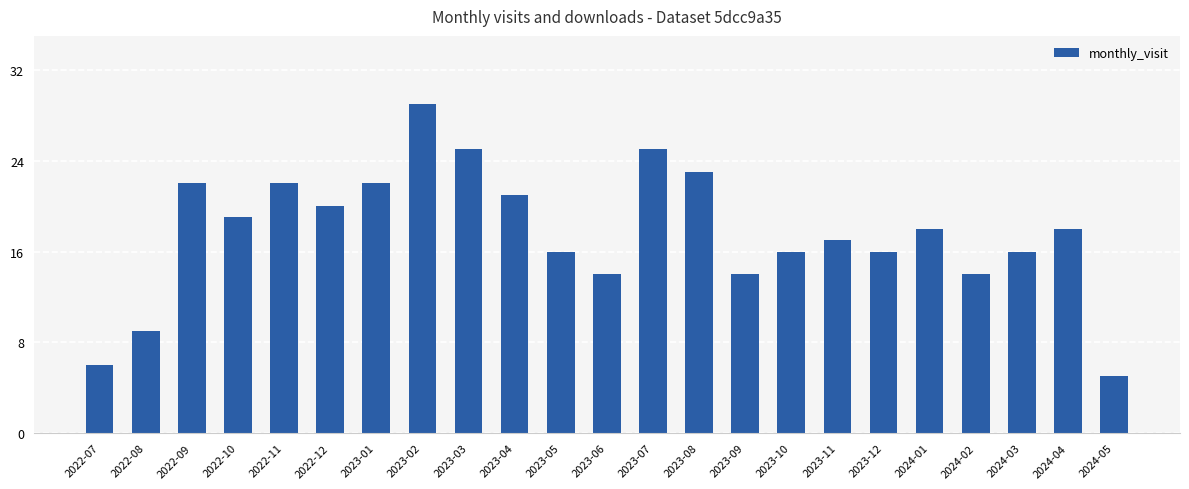

What is the label of the 21st bar from the right?

2022-09